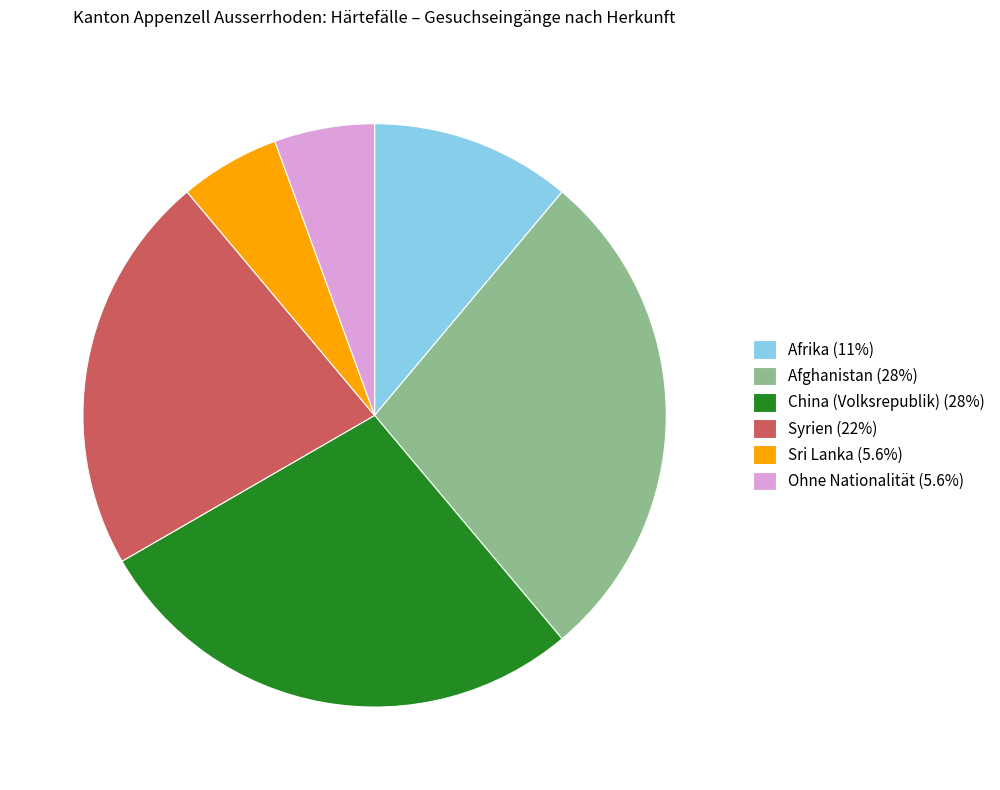

True or false: Afghanistan accounts for 28% of the total.

True